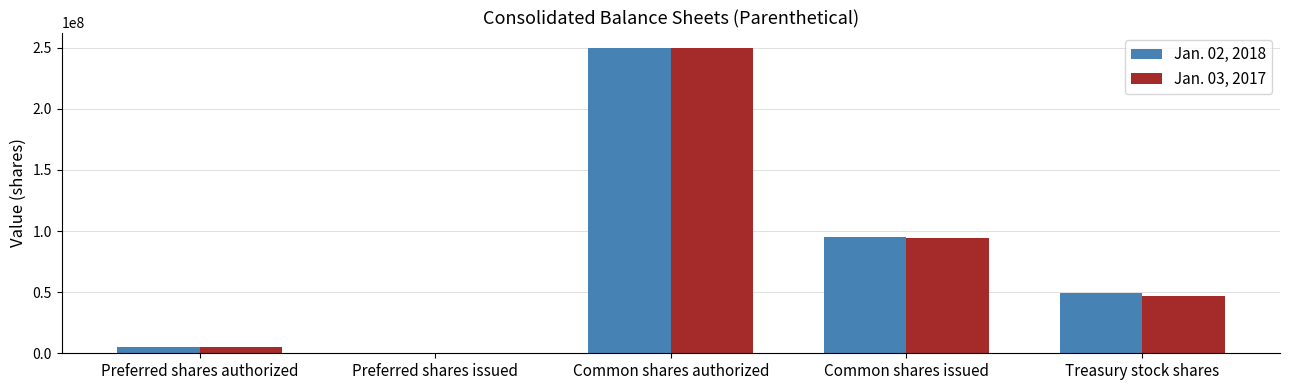

What is the average value of the Jan. 03, 2017 series?

79330339